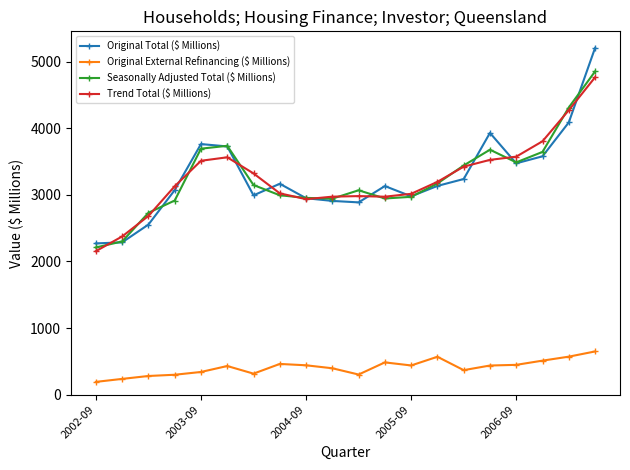

What is the maximum value shown in the chart?

5203.5